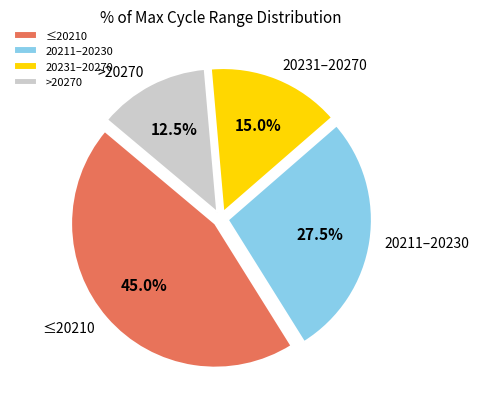

How many slices are in this pie chart?

4